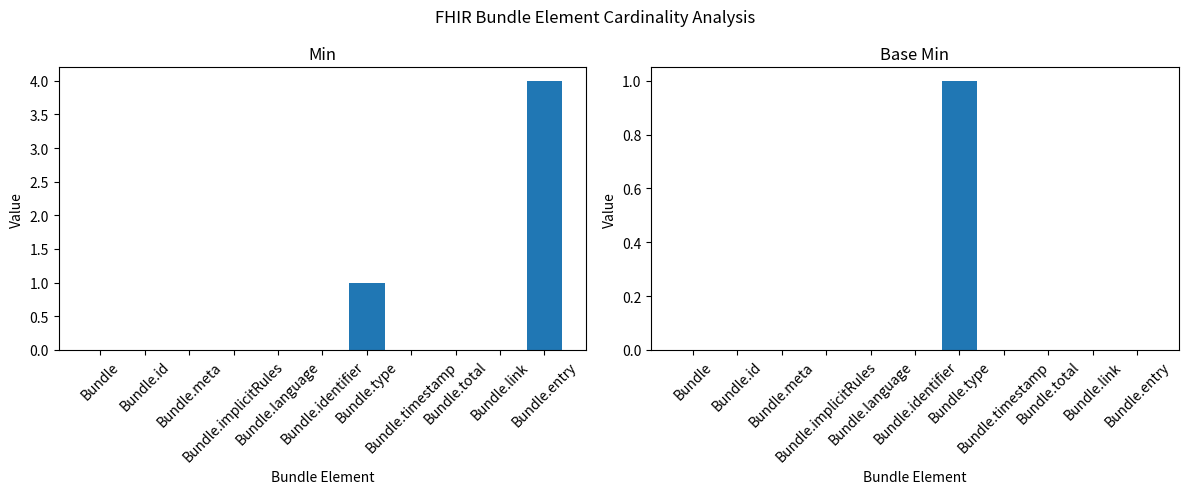

Reading left to right, what are all the values shown in this chart?

Min: Bundle=0	Bundle.id=0	Bundle.meta=0	Bundle.implicitRules=0	Bundle.language=0	Bundle.identifier=0	Bundle.type=1	Bundle.timestamp=0	Bundle.total=0	Bundle.link=0	Bundle.entry=4
Base Min: Bundle=0	Bundle.id=0	Bundle.meta=0	Bundle.implicitRules=0	Bundle.language=0	Bundle.identifier=0	Bundle.type=1	Bundle.timestamp=0	Bundle.total=0	Bundle.link=0	Bundle.entry=0